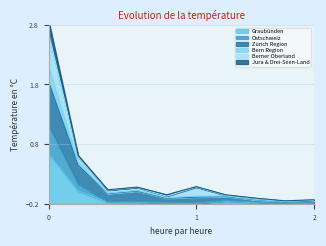

How many values in the Jura & Drei-Seen-Land series exceed 0?

5